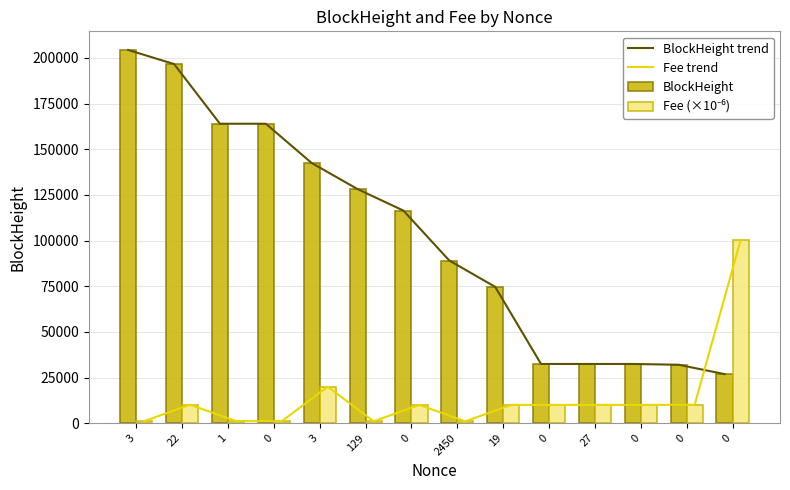

Which series has the largest range (max minus min)?

BlockHeight trend